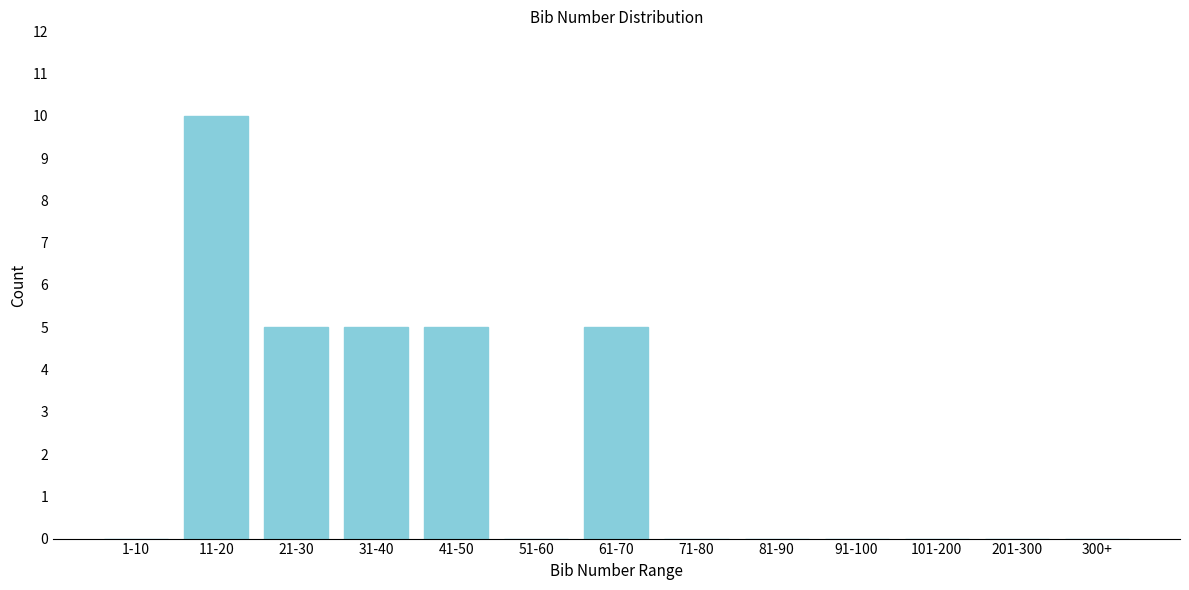

Reading left to right, list all the values displayed in this chart.

1-10=0	11-20=10	21-30=5	31-40=5	41-50=5	51-60=0	61-70=5	71-80=0	81-90=0	91-100=0	101-200=0	201-300=0	300+=0